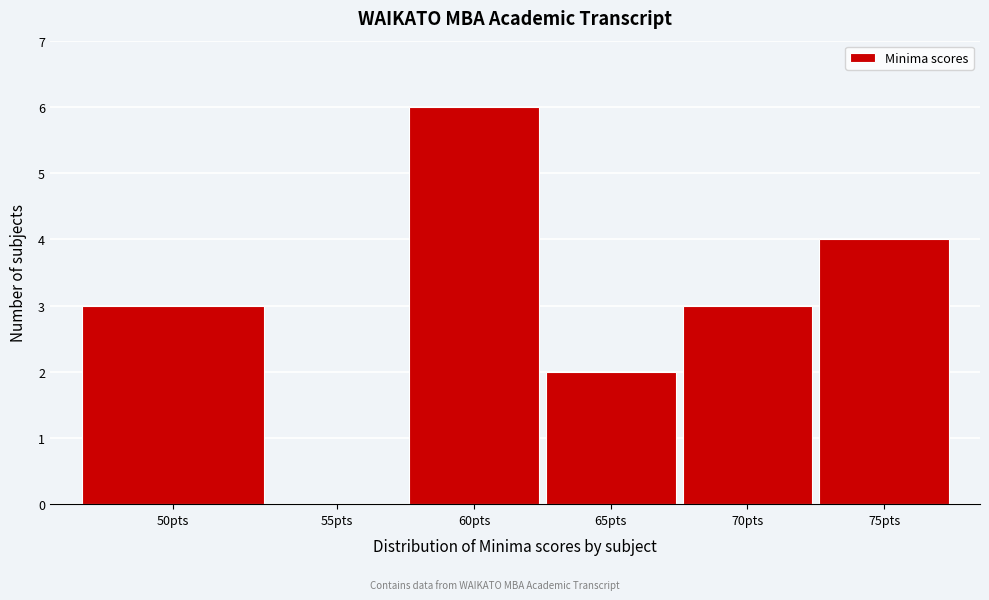

Reading left to right, list all the values displayed in this chart.

50pts=3	55pts=0	60pts=6	65pts=2	70pts=3	75pts=4